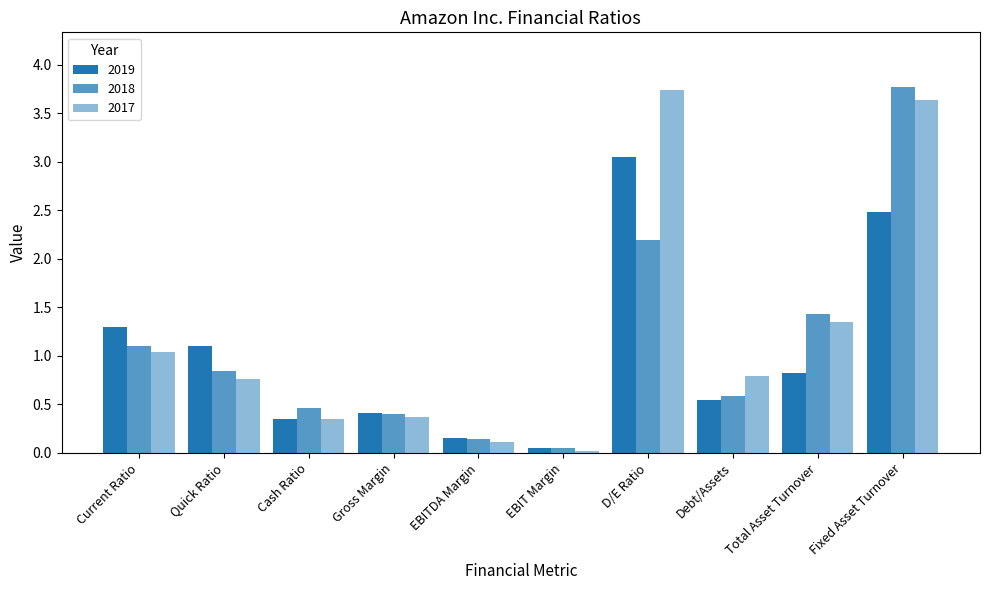

What is the lowest value of the 2019 series?

0.1